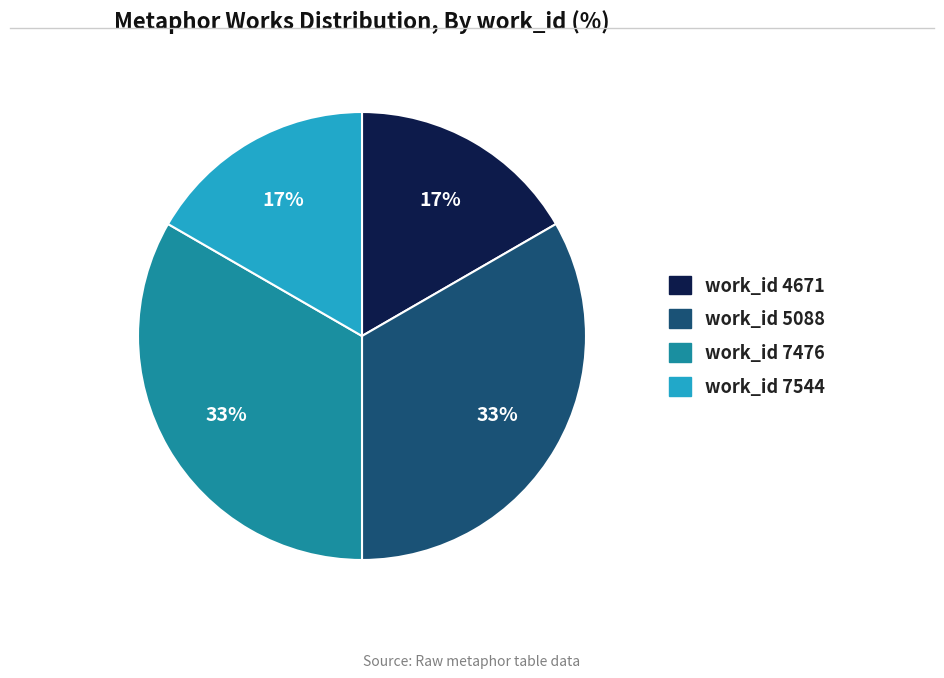

To the nearest percent, what is the average slice percentage?

25%